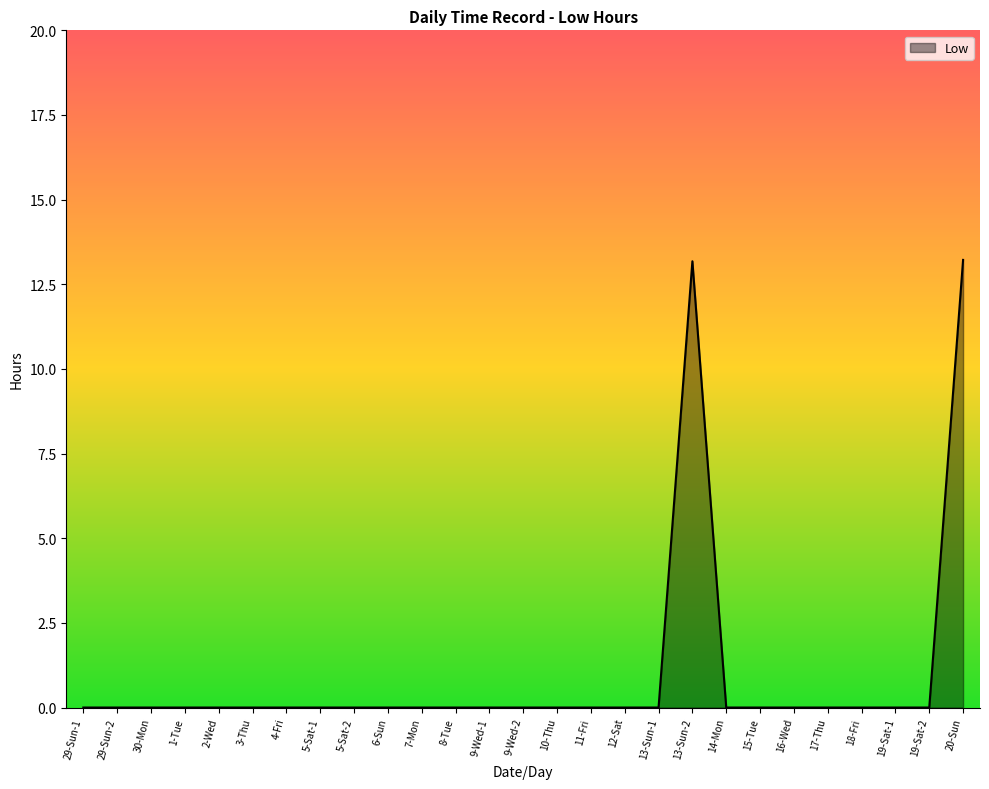

The value at 8-Tue is 4.1. True or false?

False